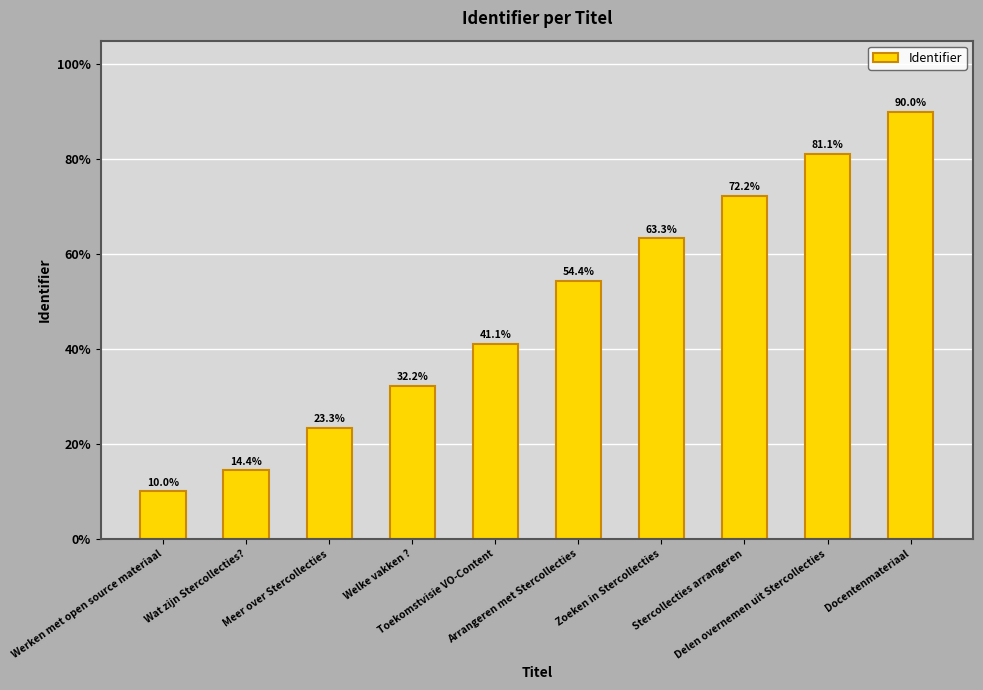

What position from the left is Werken met open source materiaal?

1